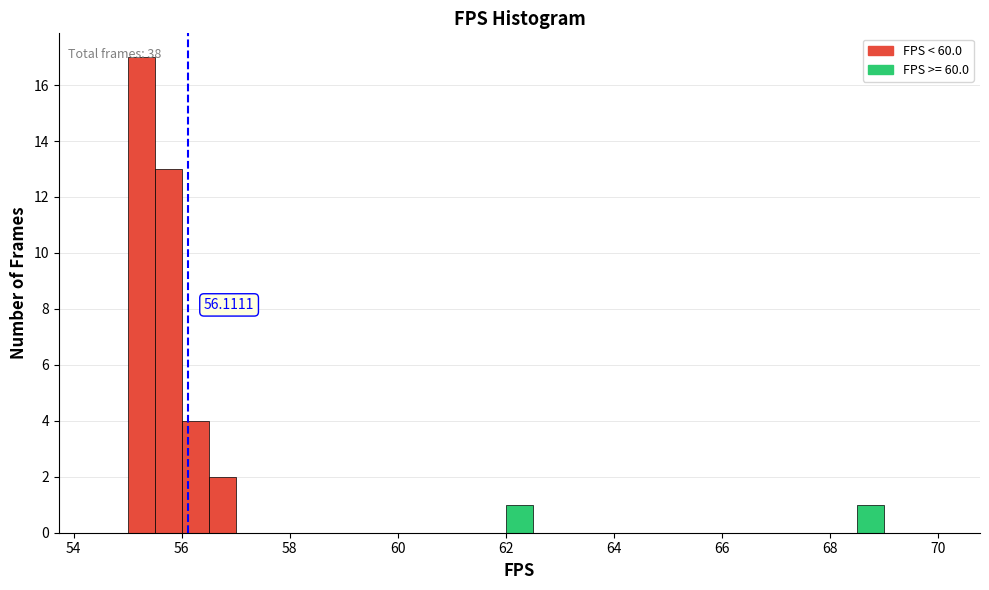

Read against the x-axis, roughly where is the centre of the tallest bar?

55.2